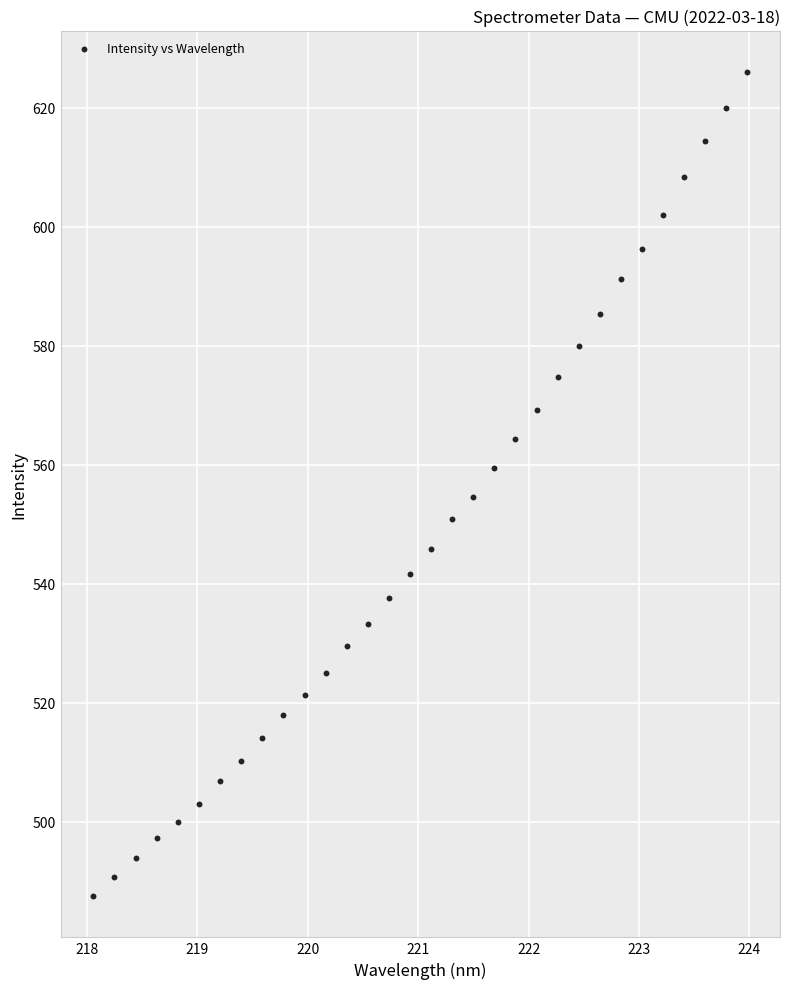

What is the range of Y values (max minus min)?

138.6